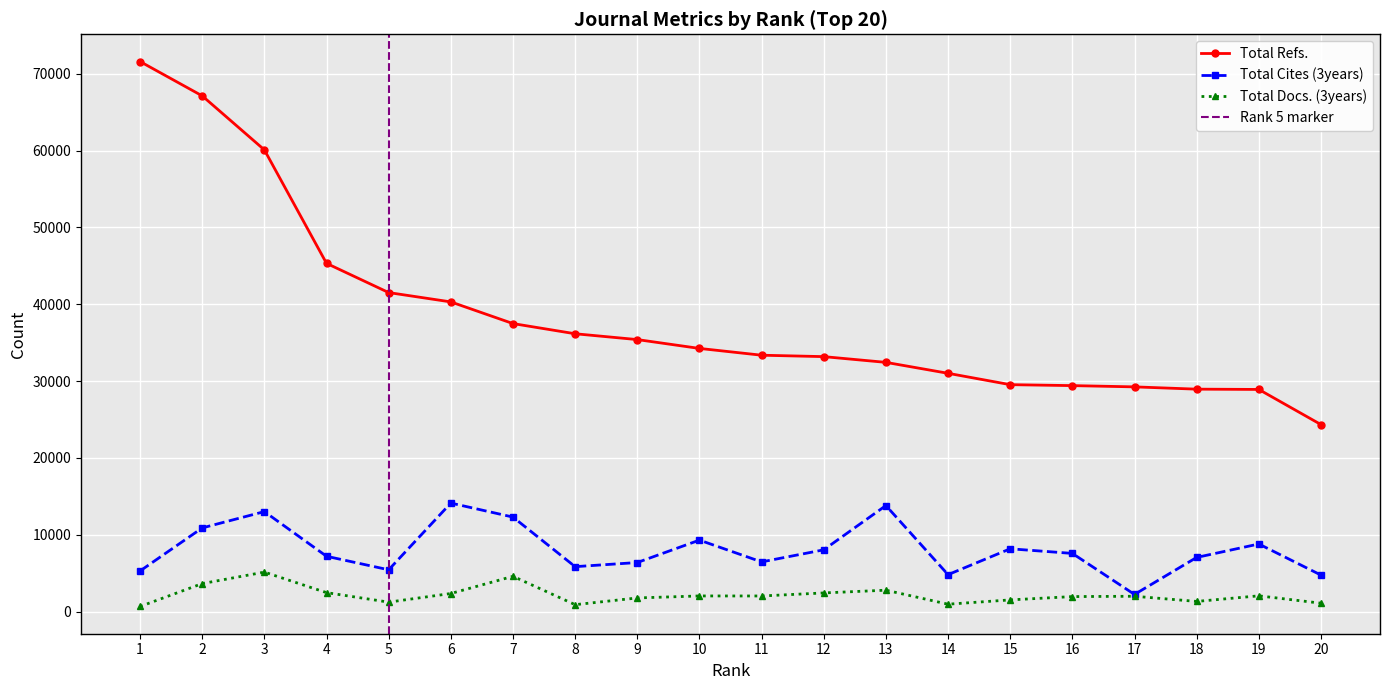

Which category has the highest value across all series?

1